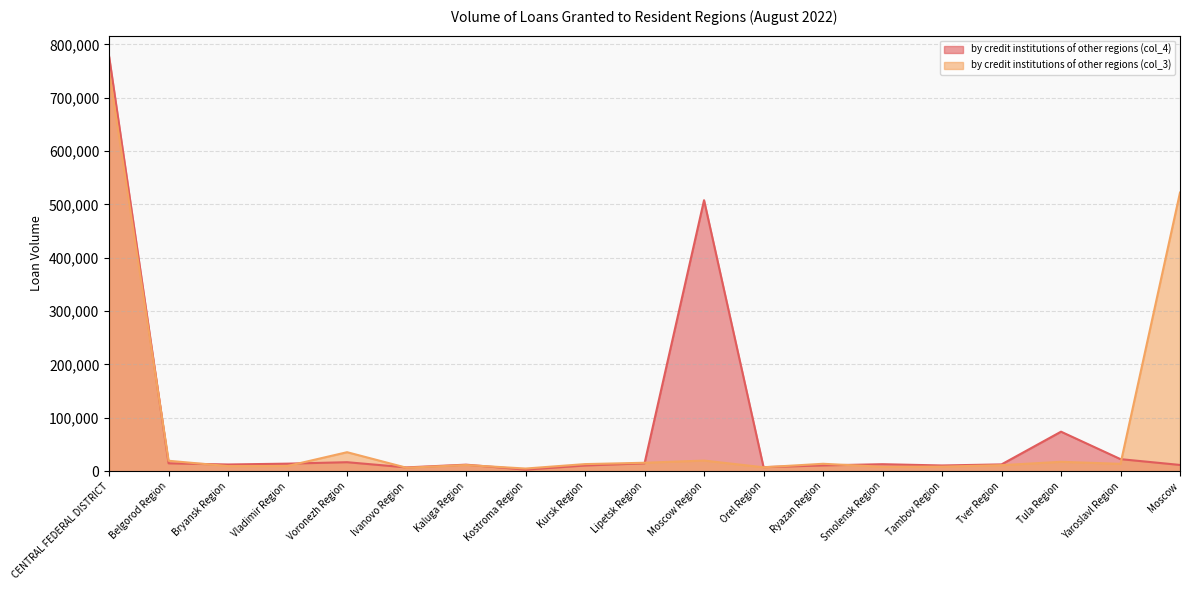

Is it true that by credit institutions of other regions (col_3) equals 15585 at Bryansk Region?

False